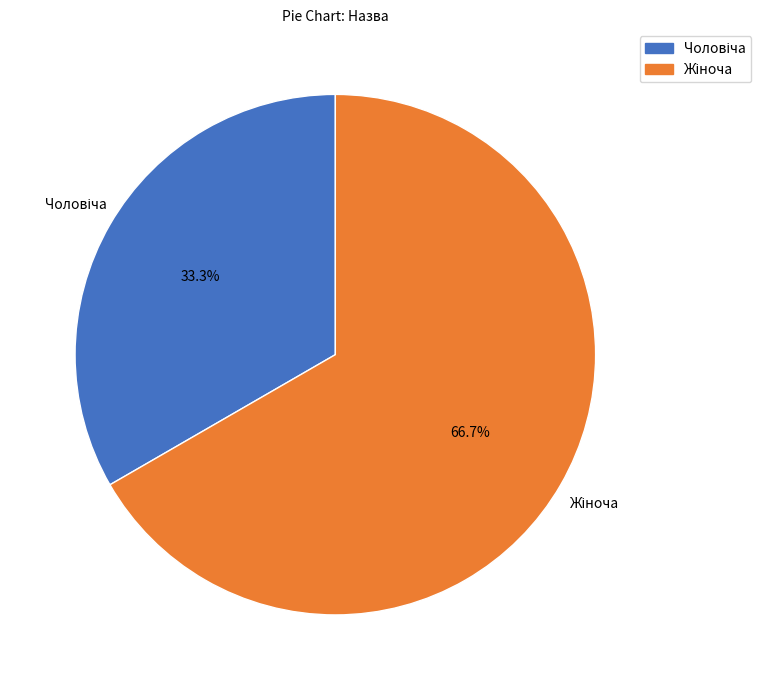

Does any single category account for the majority?

Yes